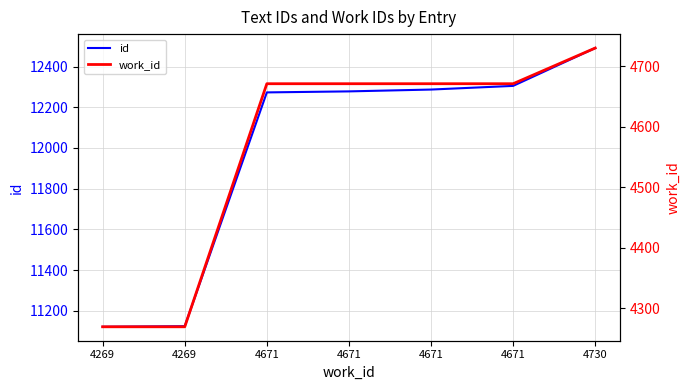

Reading right to left, list all the values displayed in this chart.

id: 4730=12491	4671=12305	4671=12287	4671=12278	4671=12273	4269=11124	4269=11121
work_id: 4730=4730	4671=4671	4671=4671	4671=4671	4671=4671	4269=4269	4269=4269